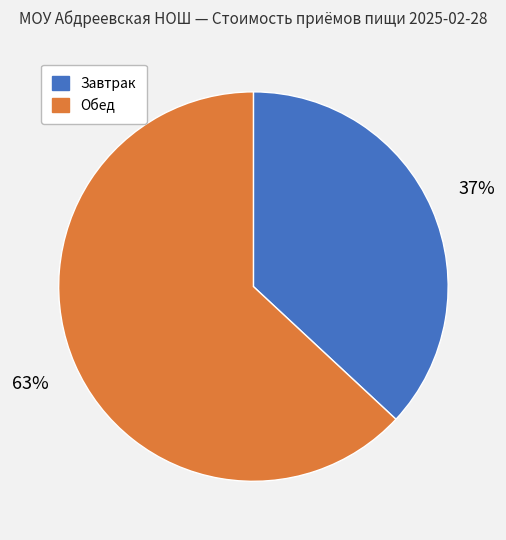

Which slice is the smallest?

Завтрак